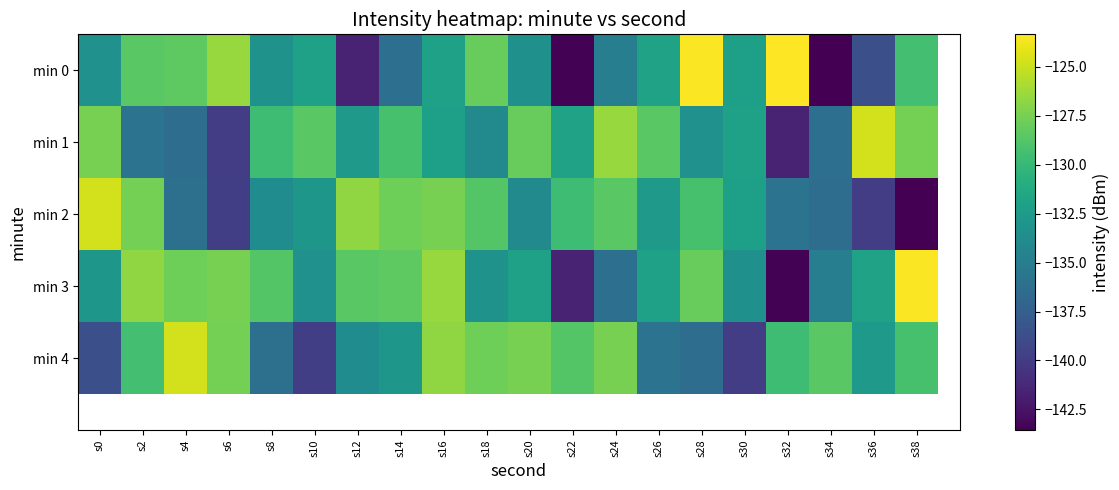

What is the average value of the min 2 series?

-132.4